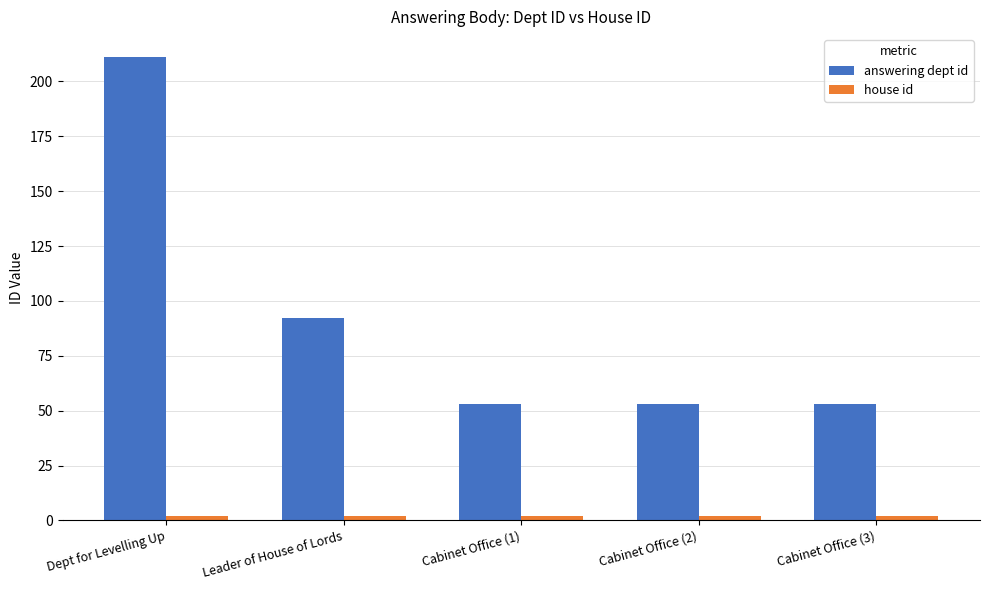

How many bars are there in each group?

2